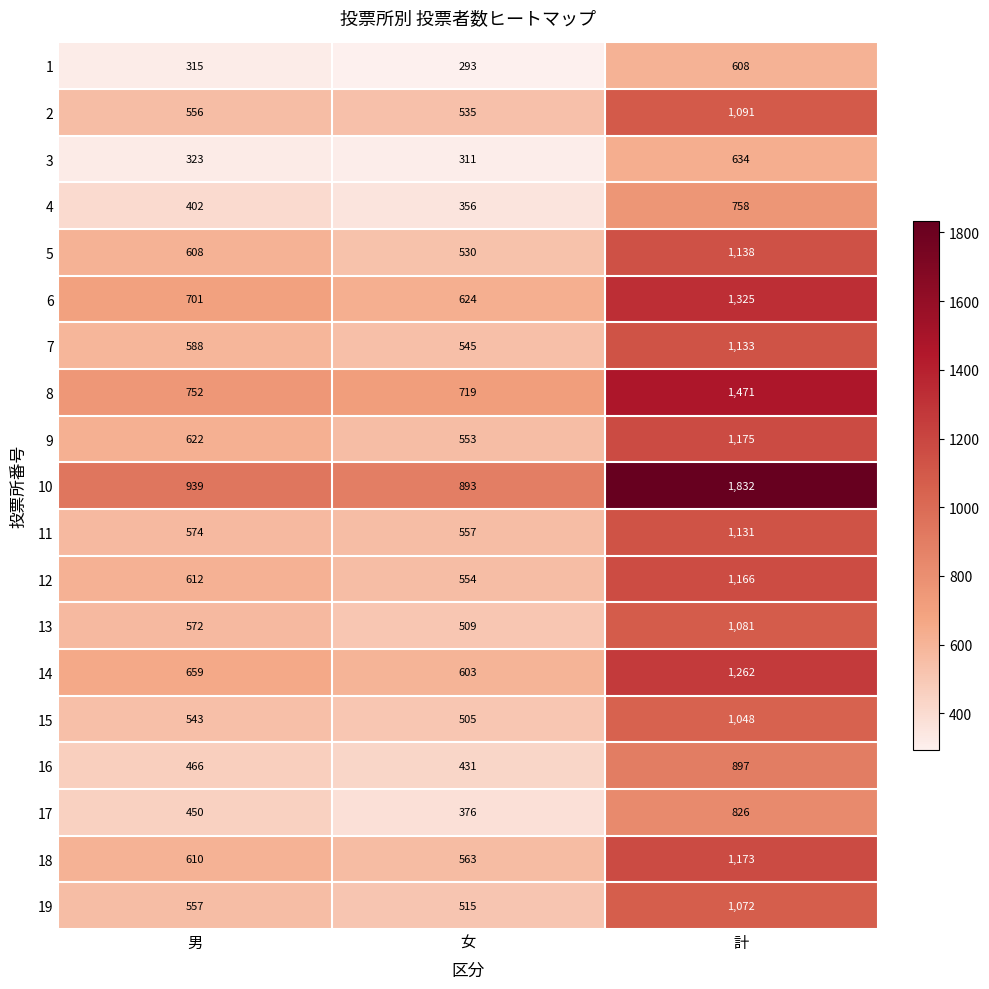

Rank the series by their maximum value, from highest to lowest.

10, 8, 6, 14, 9, 18, 12, 5, 7, 11, 2, 13, 19, 15, 16, 17, 4, 3, 1